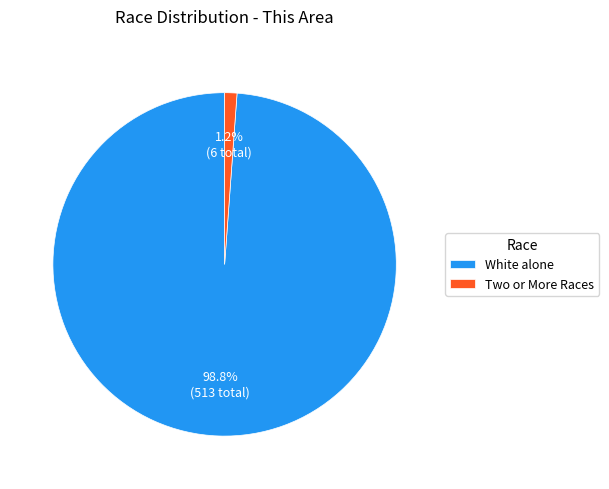

To the nearest percent, what is the average slice percentage?

50%